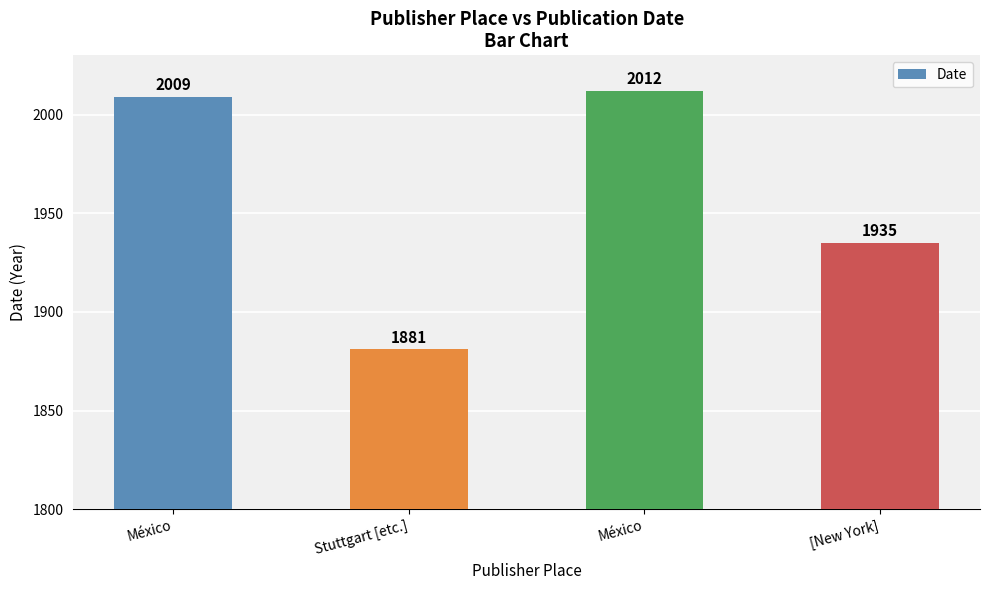

Where does the data first go above 2009?

México